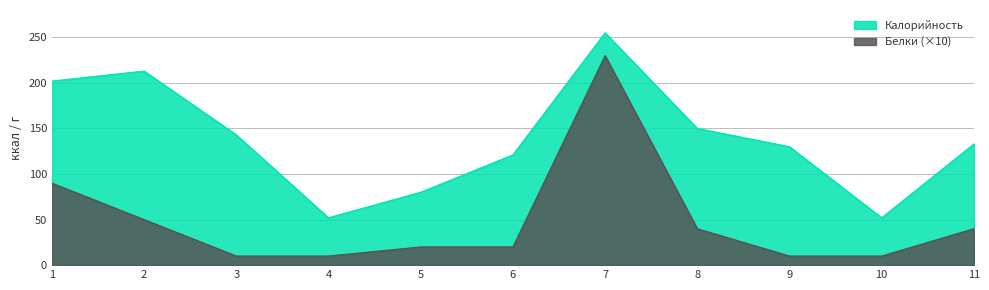

How many lines are shown in the chart?

2